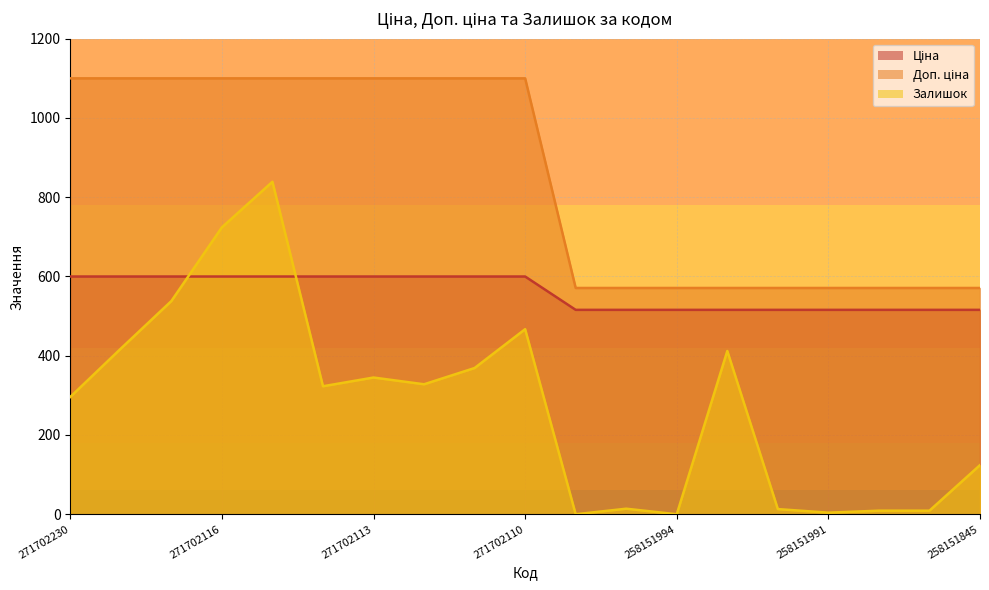

What is the total value across all series at 271702110?

2166.9